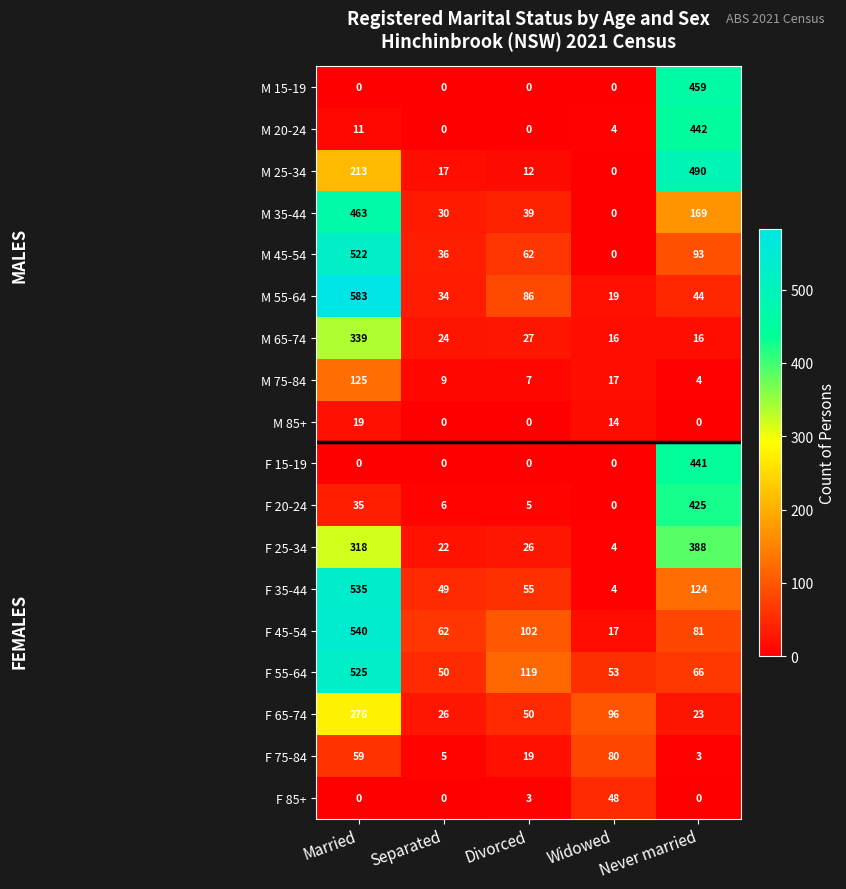

At how many categories does at least one series exceed 166?

2